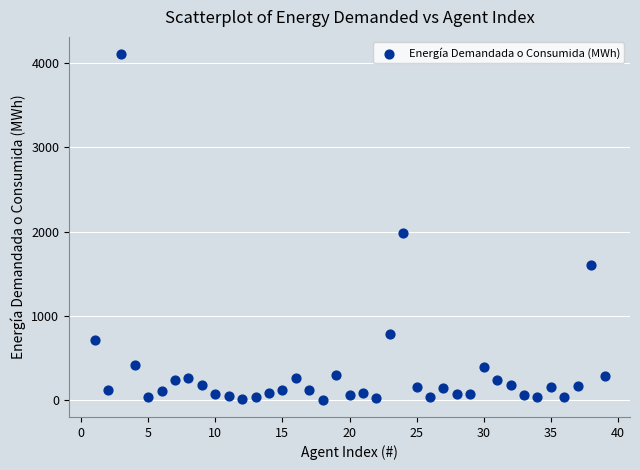

What is the range of Y values (max minus min)?

4098.4